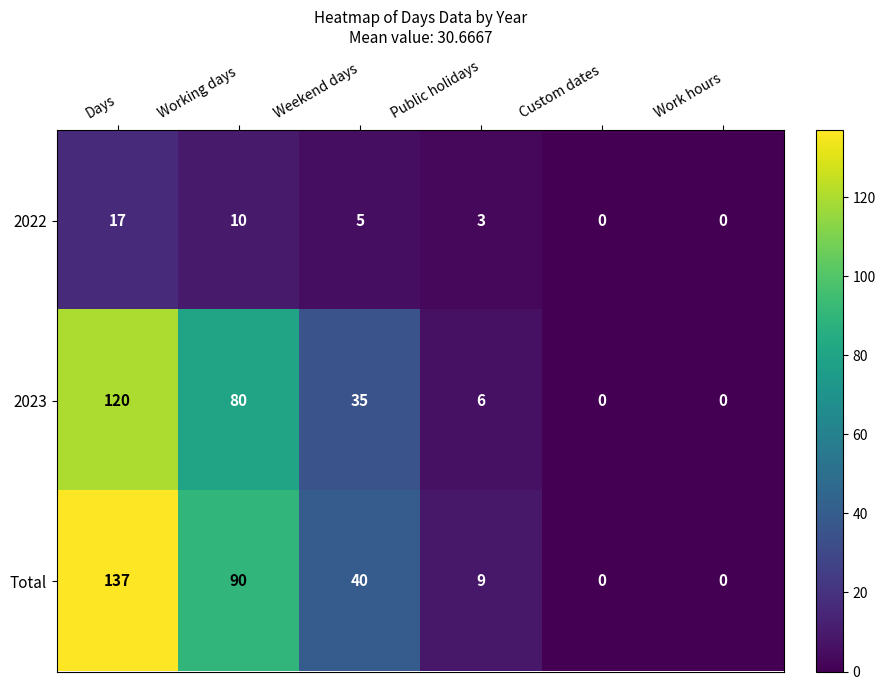

Which series has the widest spread of values?

Total